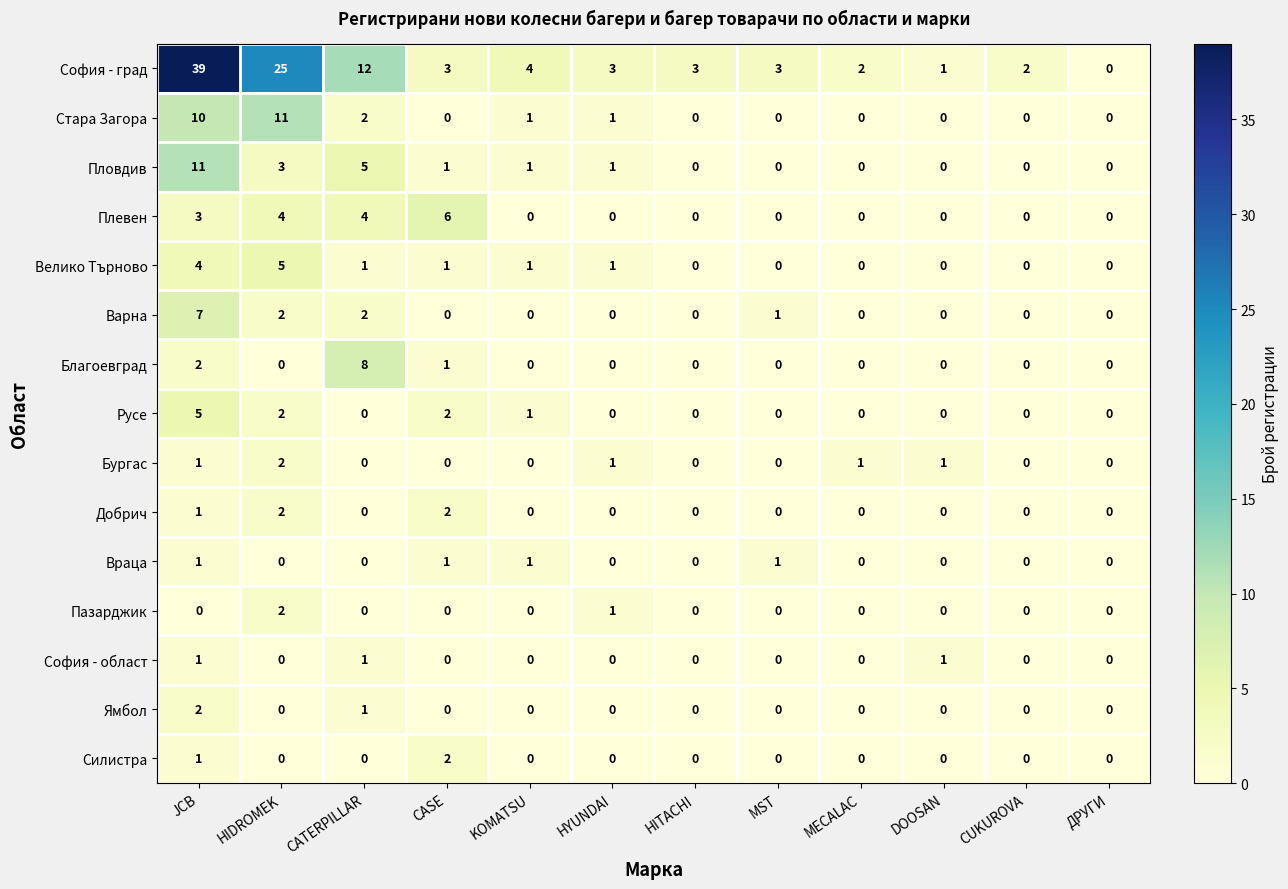

At how many categories does at least one series exceed 10?

3